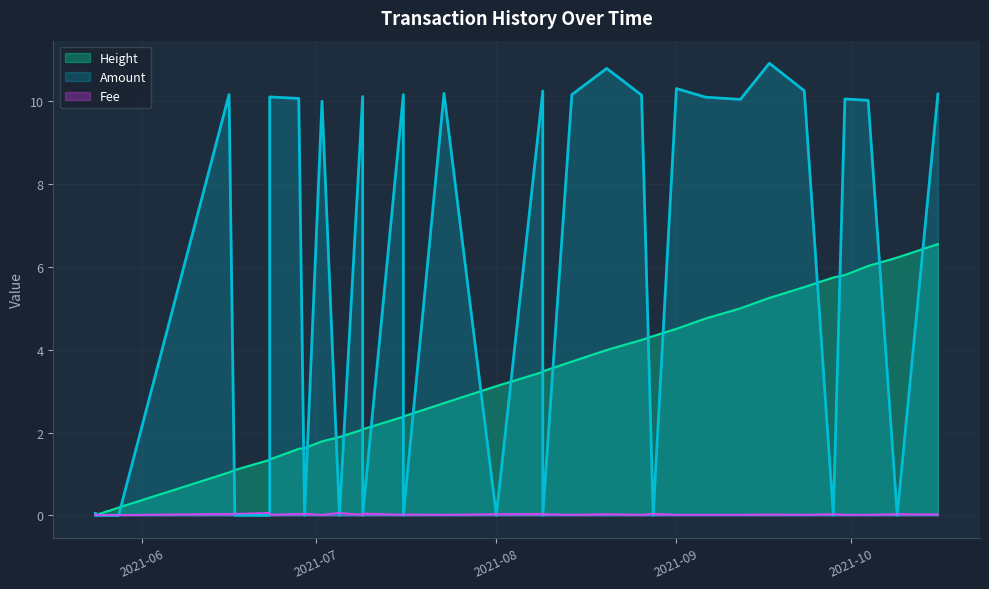

How many Fee values are between 0 and 1?

39